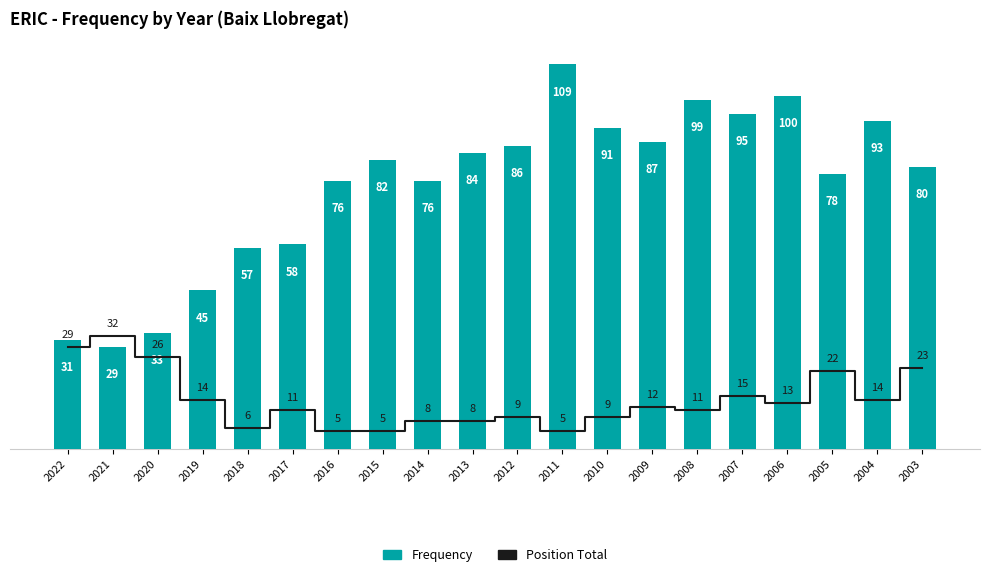

What is the sum of all Position Total values?

277